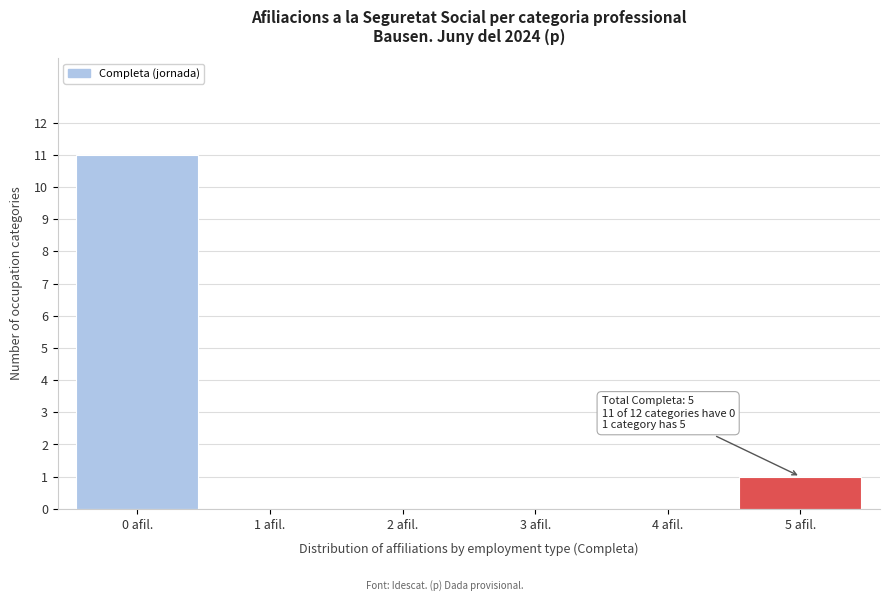

Reading left to right, transcribe all the data shown in this chart.

0 afil.=11	1 afil.=0	2 afil.=0	3 afil.=0	4 afil.=0	5 afil.=1